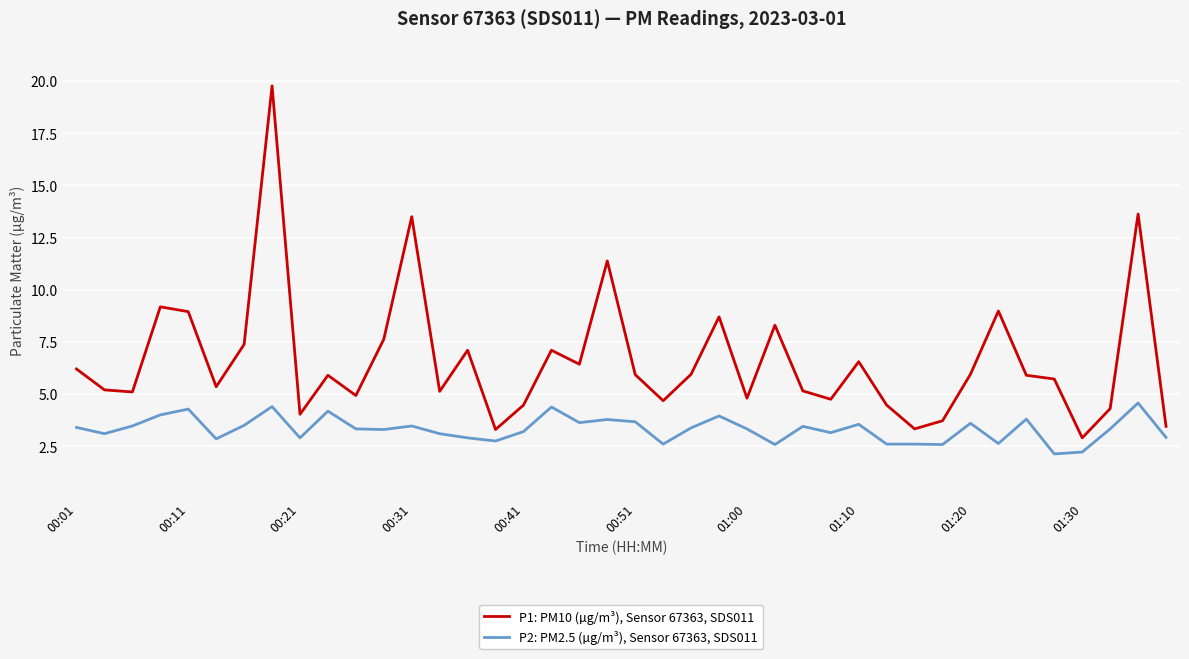

In P1: PM10 (µg/m³), Sensor 67363, SDS011, how many points are lower than both neighbors (excluding endpoints)?

12